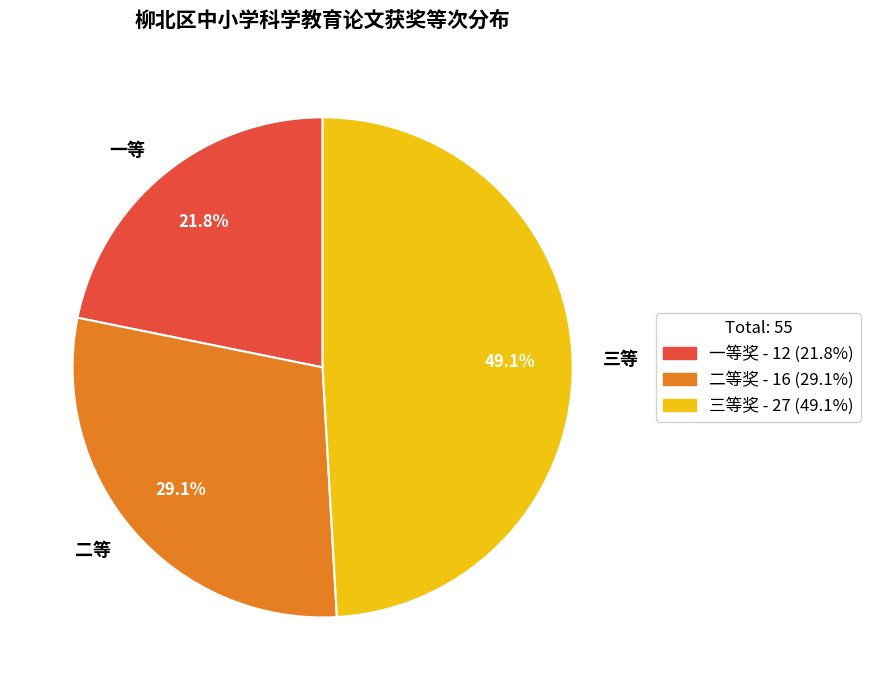

To the nearest percent, what is the difference between the largest and smallest slice percentages?

27%